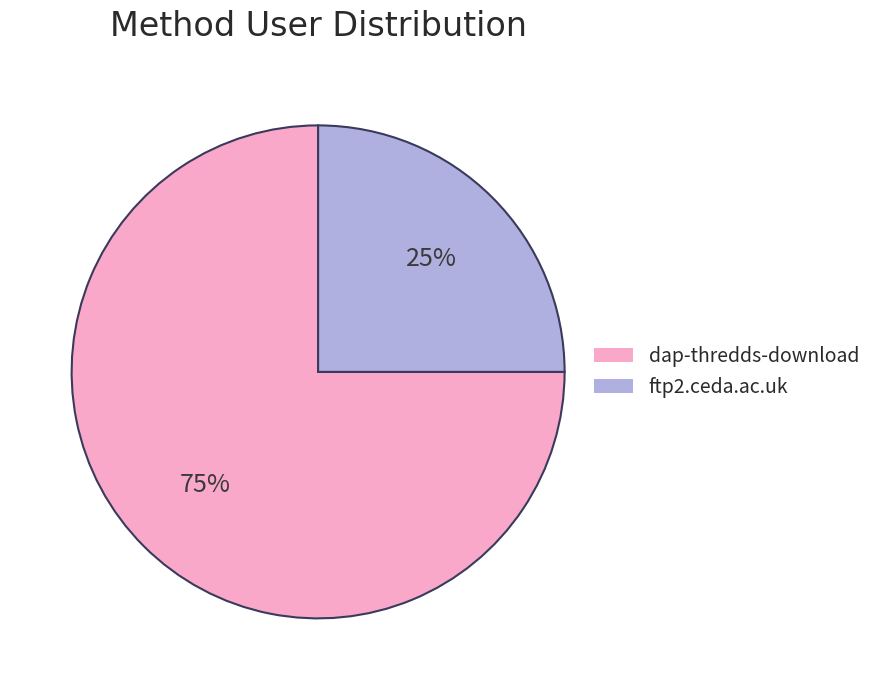

Does any single category account for the majority?

Yes